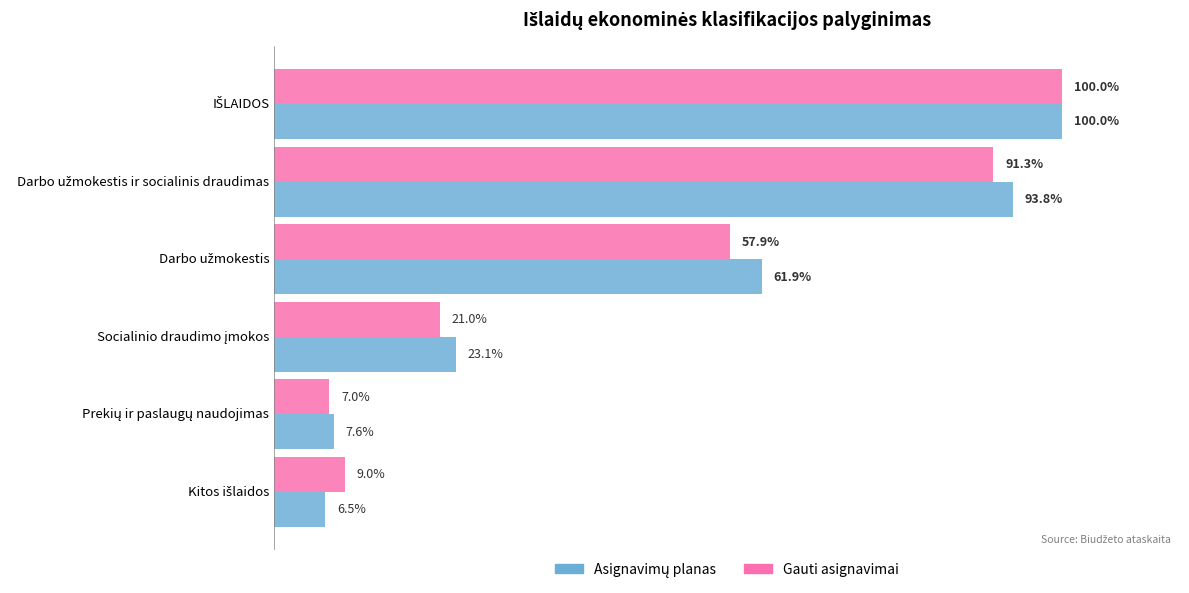

Reading left to right, transcribe all the data shown in this chart.

Asignavimų planas: 100.0	93.8	61.9	23.1	7.6	6.5
Gauti asignavimai: 100.0	91.3	57.9	21.0	7.0	9.0